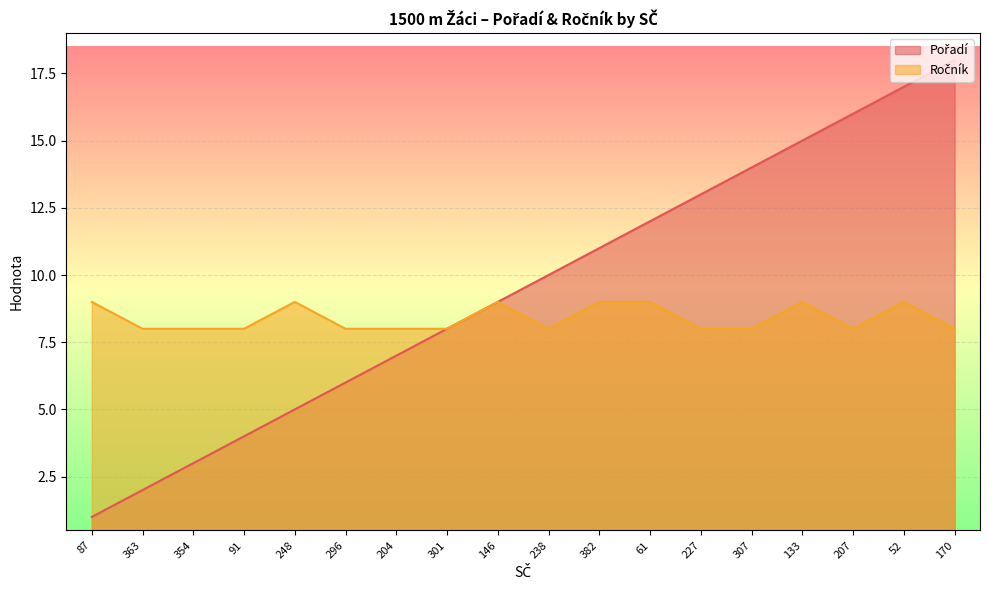

Reading left to right, list all the values displayed in this chart.

Pořadí: 1	2	3	4	5	6	7	8	9	10	11	12	13	14	15	16	17	18
Ročník: 9	8	8	8	9	8	8	8	9	8	9	9	8	8	9	8	9	8